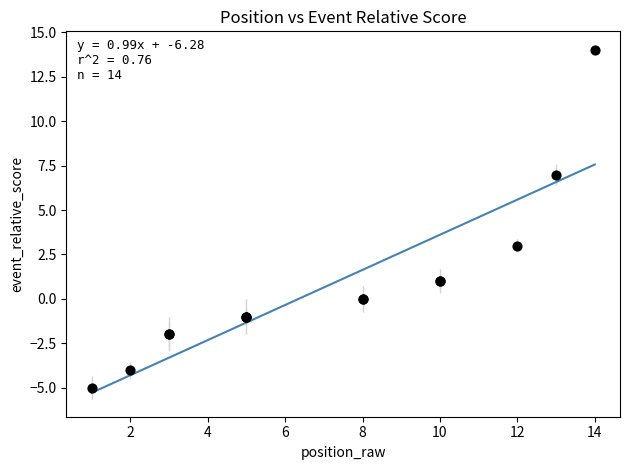

What Y value in the scatter plot is closest to 4?

3